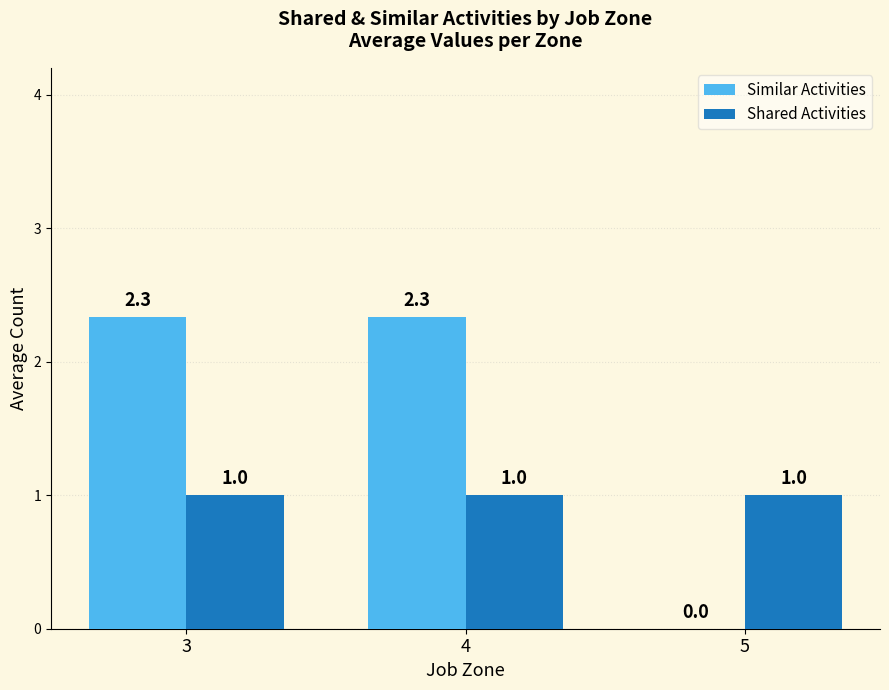

What is the approximate value of Similar Activities at 4?

2.3